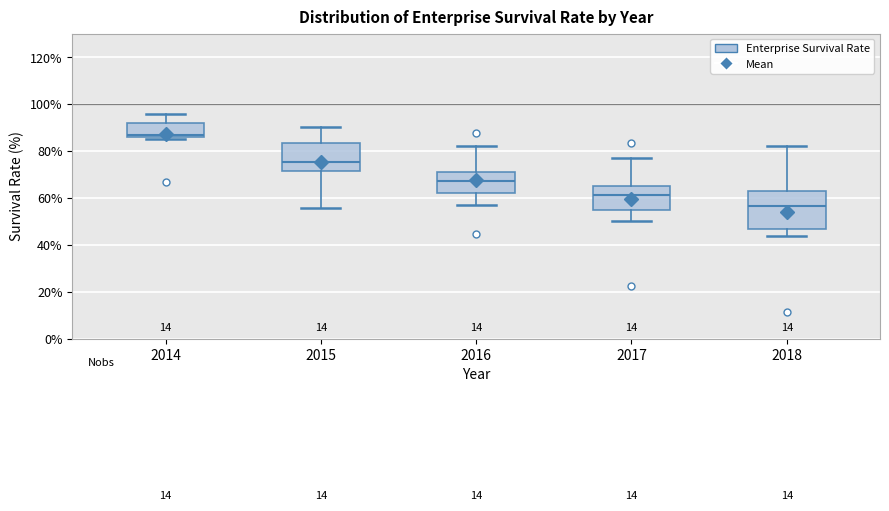

Which box's median line is the highest?

2014